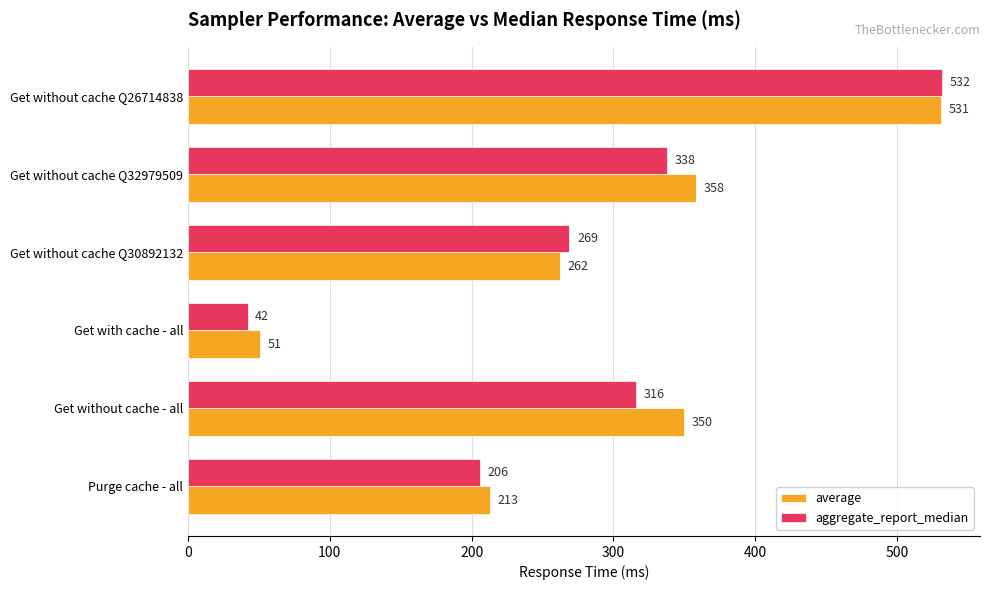

What value does the aggregate_report_median series have at Get without cache Q30892132, to the nearest 50?

250